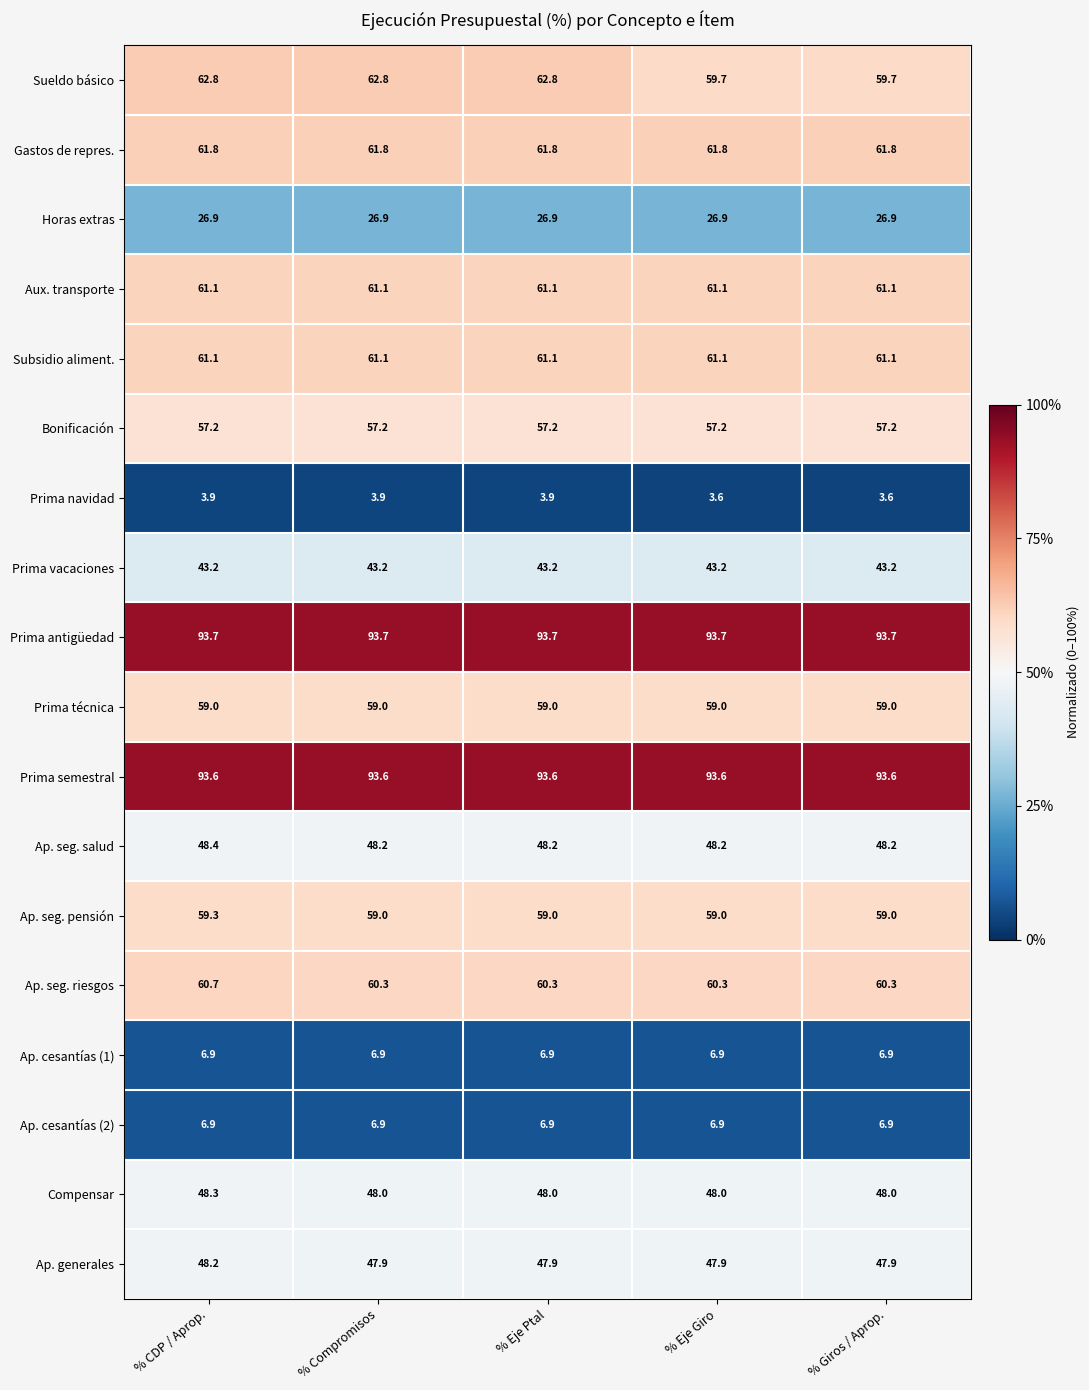

How many series are shown in this chart?

18